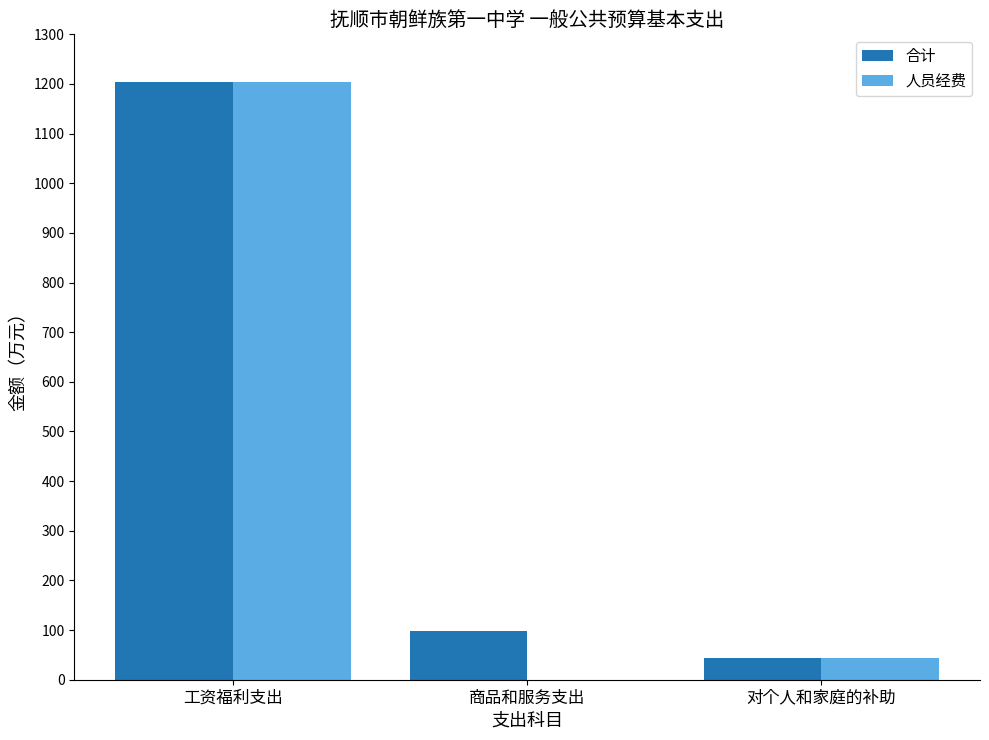

At which category is the sum across all series the highest?

工资福利支出